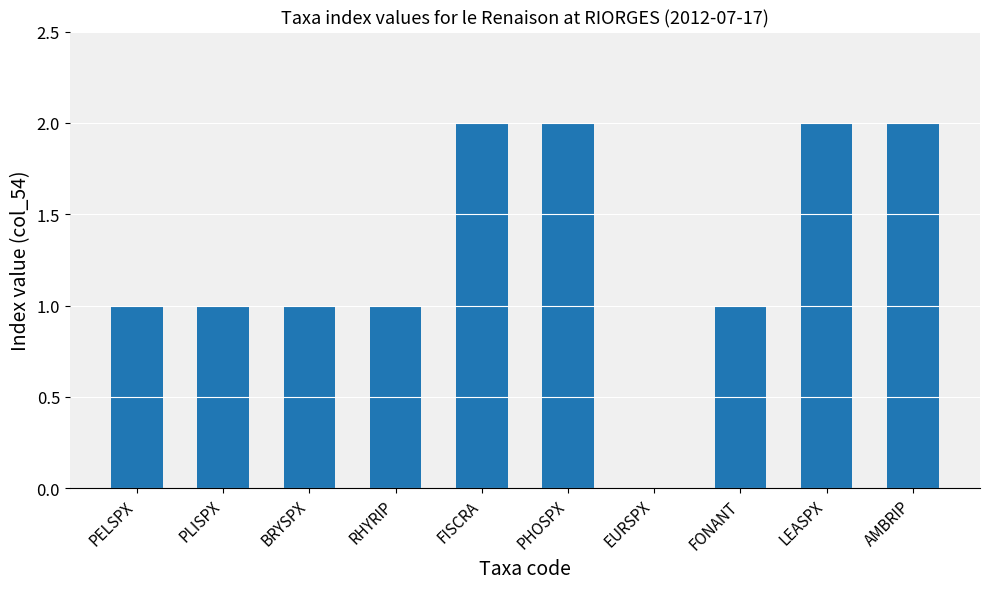

Reading left to right, transcribe all the data shown in this chart.

1	1	1	1	2	2	0	1	2	2